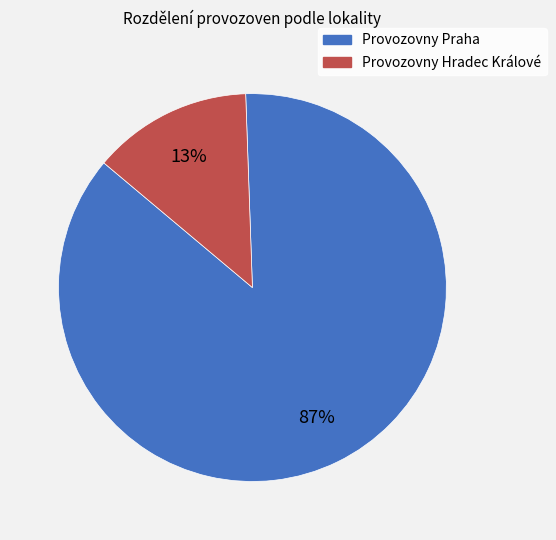

Between Provozovny Praha and Provozovny Hradec Králové, which is larger?

Provozovny Praha